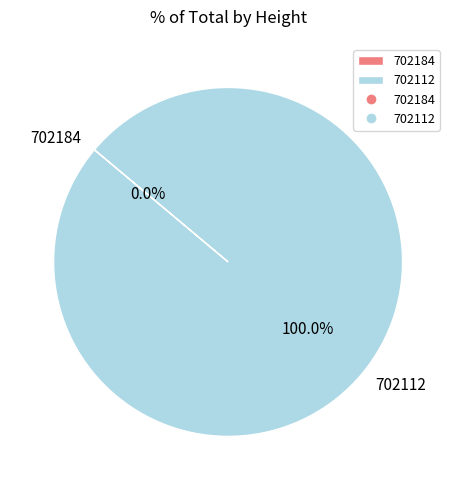

Which category has the biggest portion of the pie?

702112